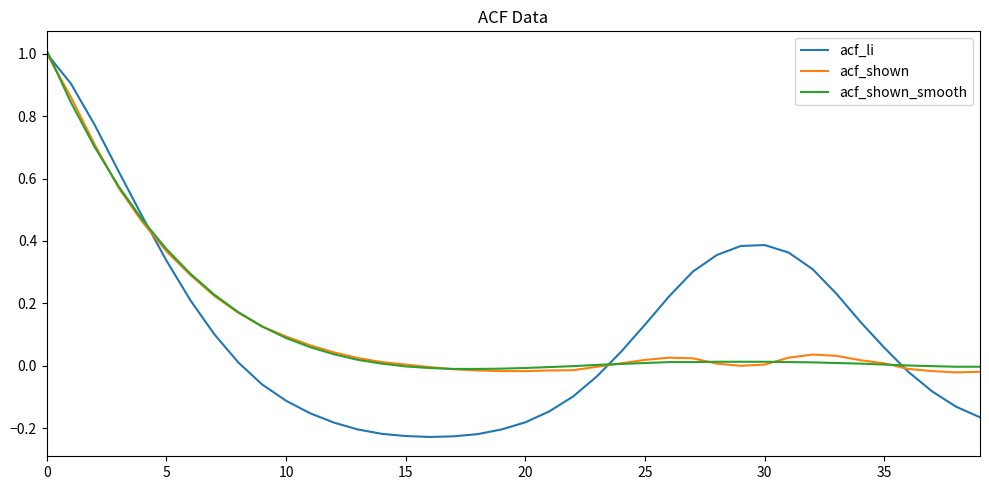

What is the greatest value displayed?

1.0